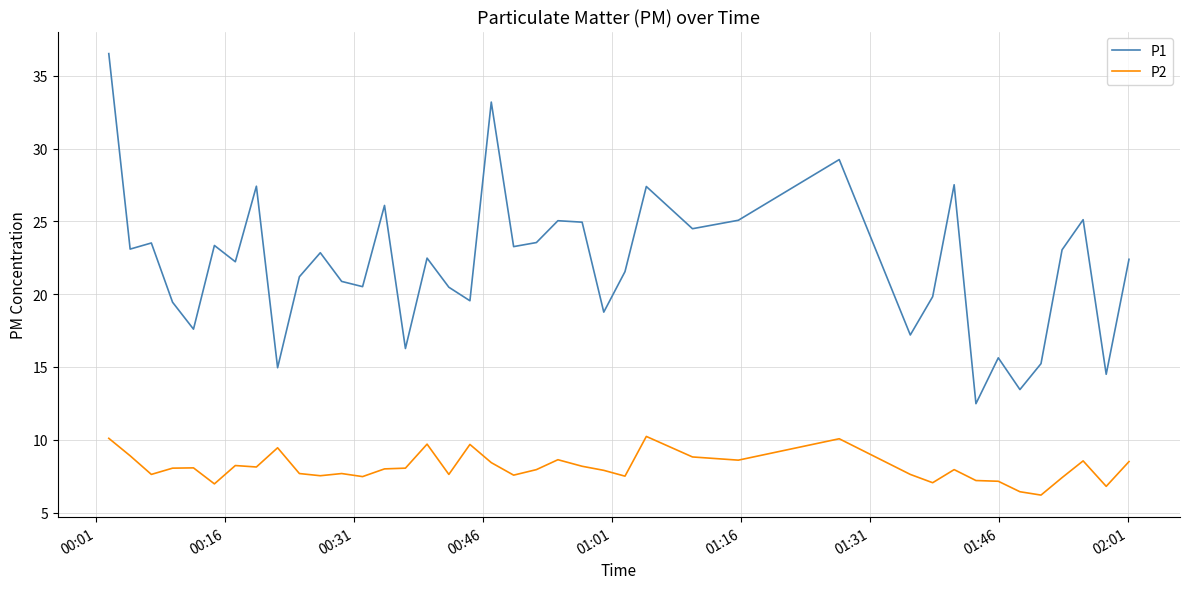

Which series has the largest total across all categories?

P1